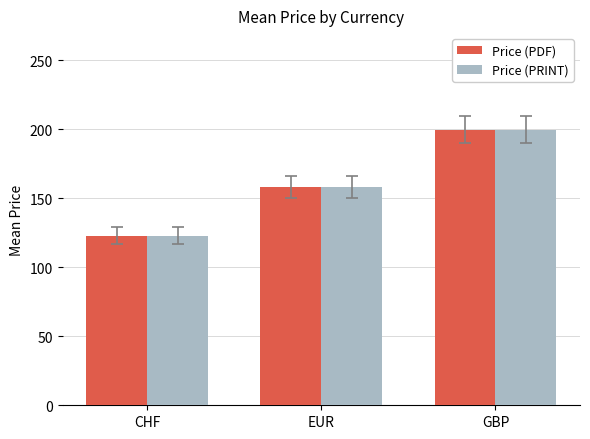

Which label corresponds to the smallest value in the chart?

CHF